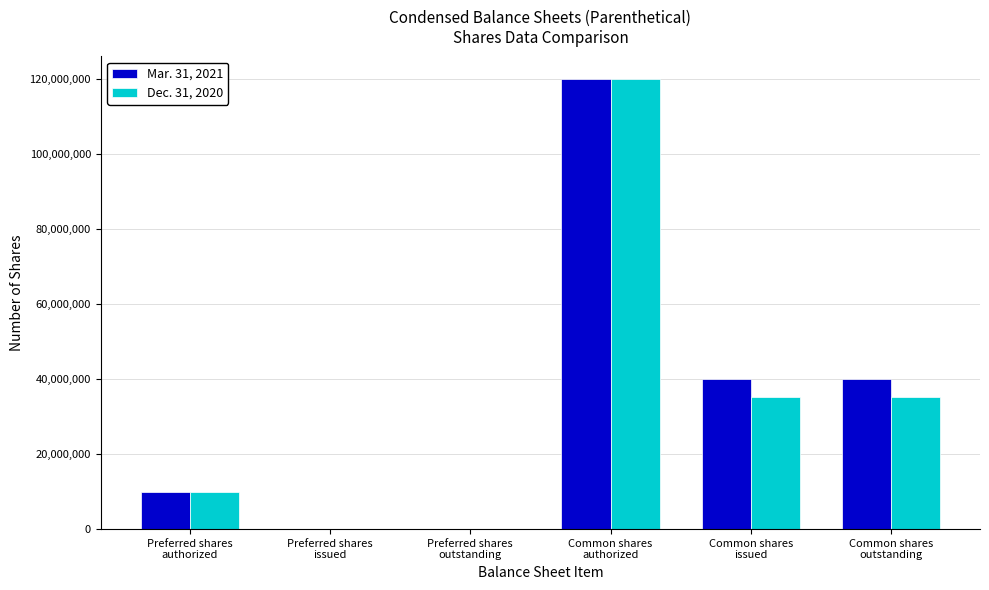

What is the maximum value shown in the chart?

120000000